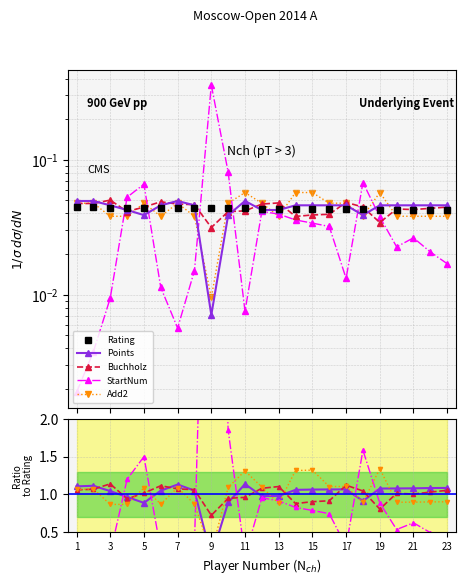

Rank the series by their maximum value, from lowest to highest.

Rating, Points, Buchholz, Add2, StartNum